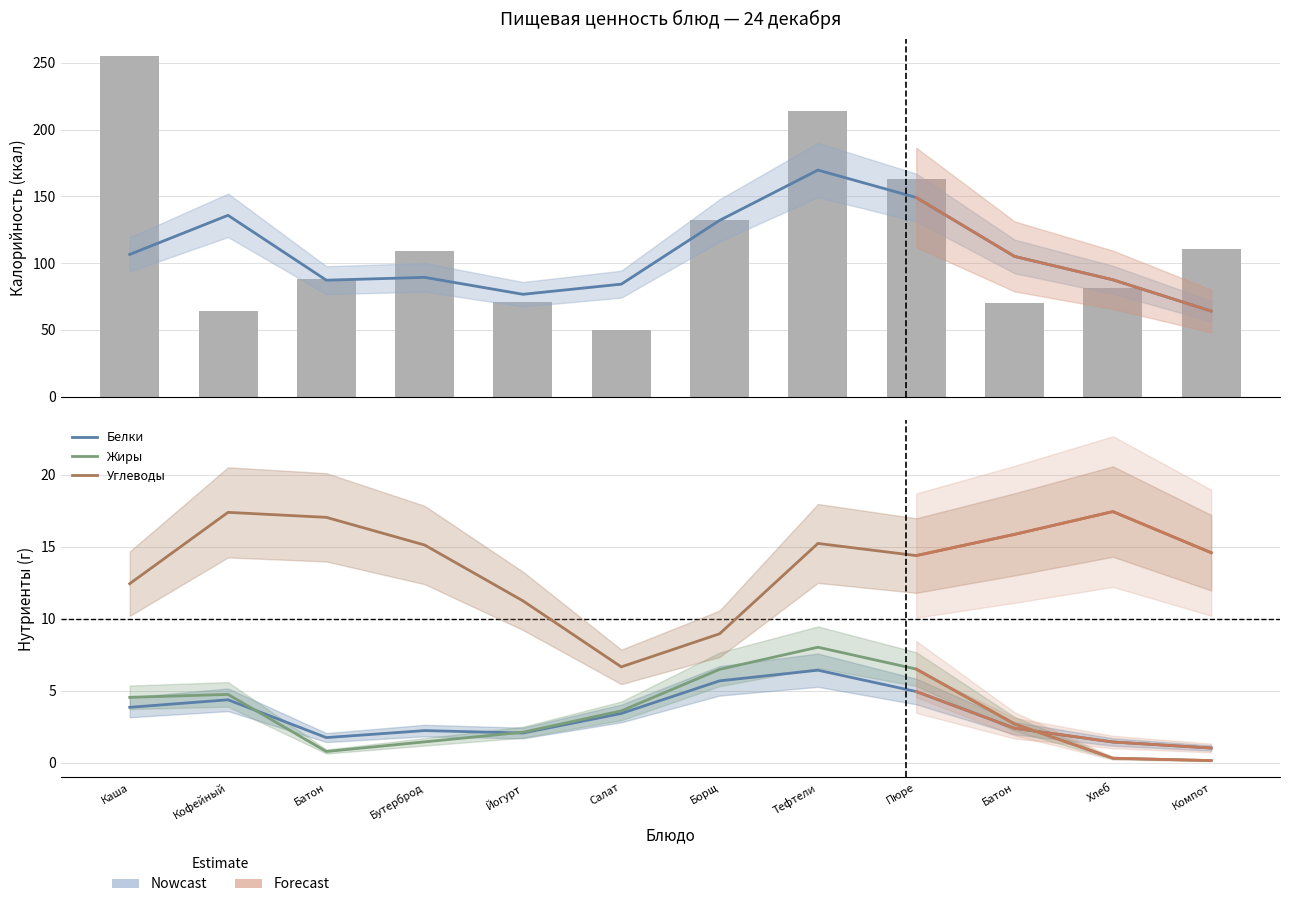

What is the sum of all Жиры values?

41.4